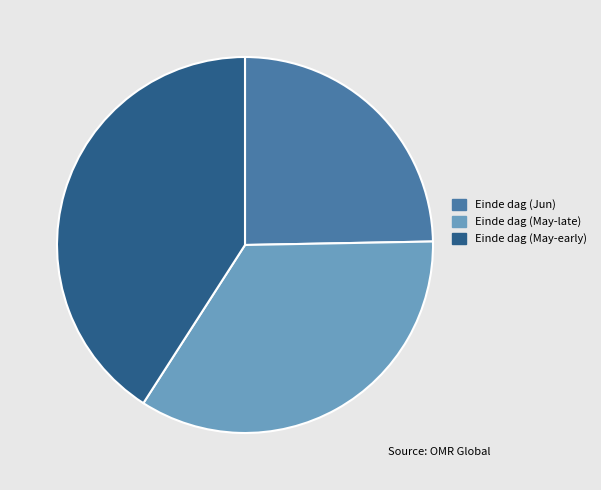

Is it true that Einde dag (May-early) is 55% of the pie?

False